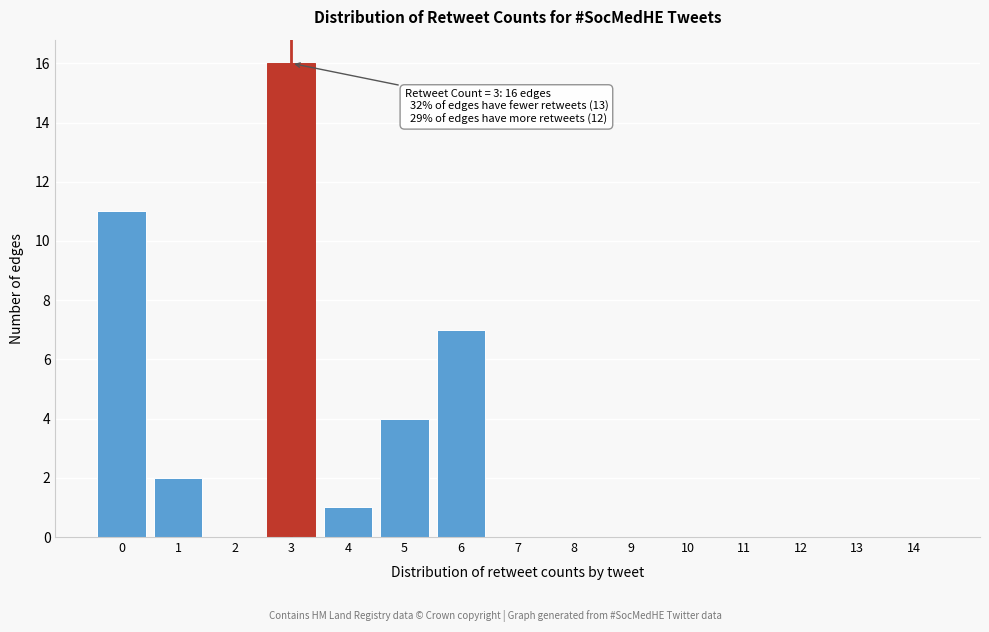

Reading left to right, list all the values displayed in this chart.

0=11	1=2	2=0	3=16	4=1	5=4	6=7	7=0	8=0	9=0	10=0	11=0	12=0	13=0	14=0